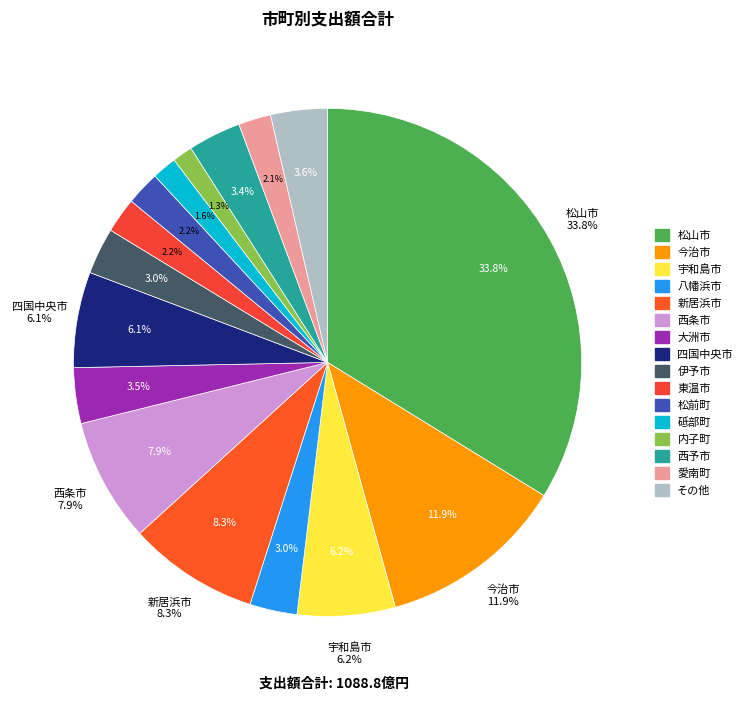

Do 松山市 and 愛南町 together represent more than half of the pie?

No